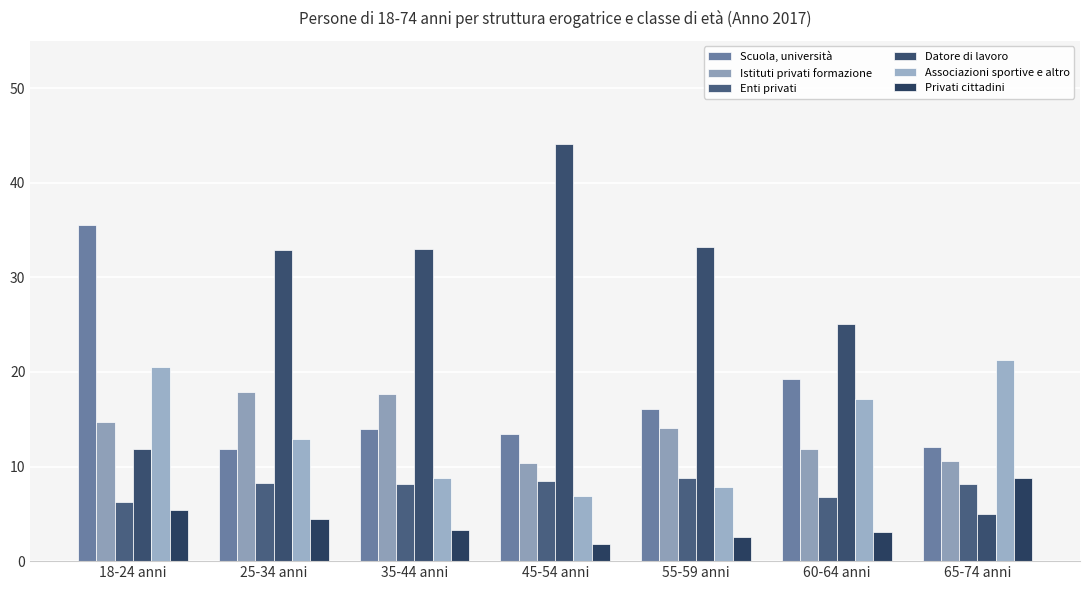

What is the minimum value shown in the chart?

1.8